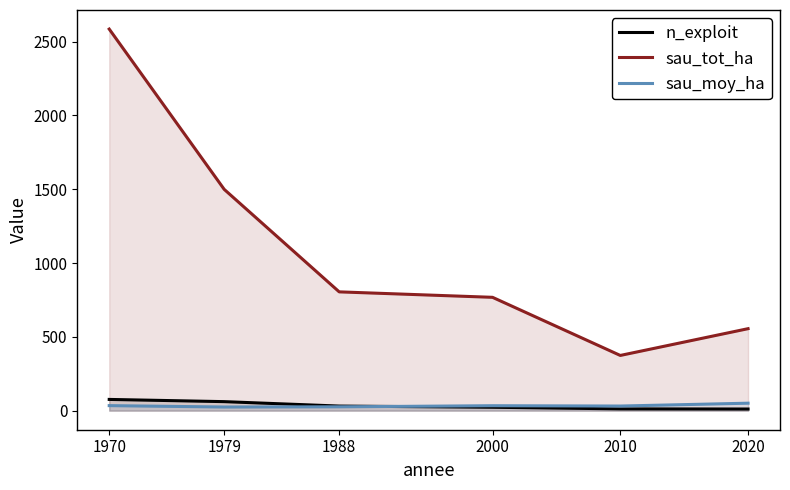

Is it true that sau_tot_ha equals 1498.8 at 1979?

True